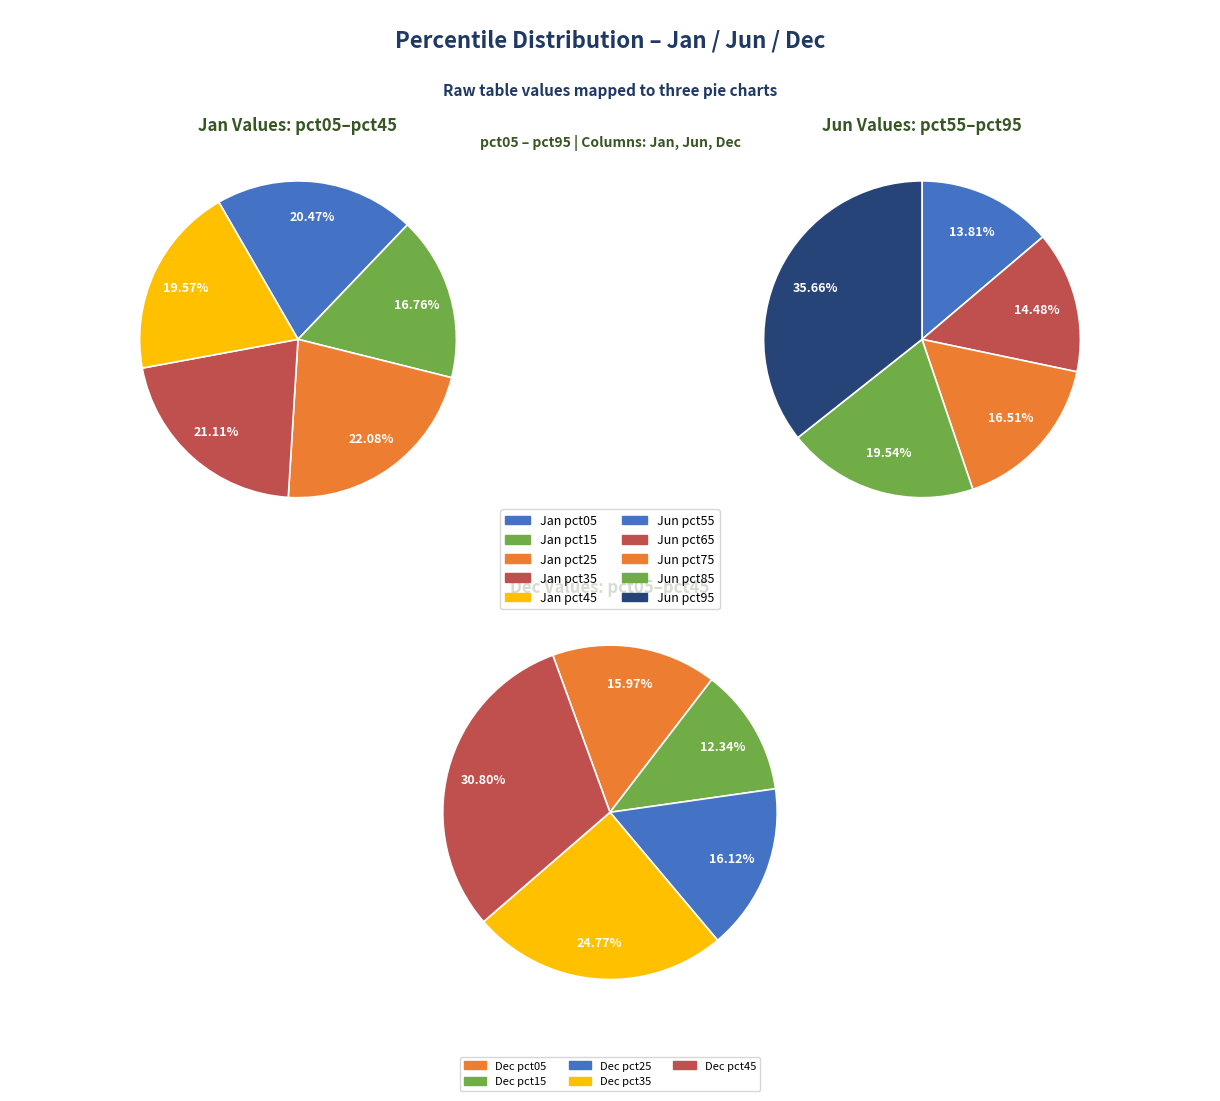

Is it true that values_jan is 11% of the pie?

False